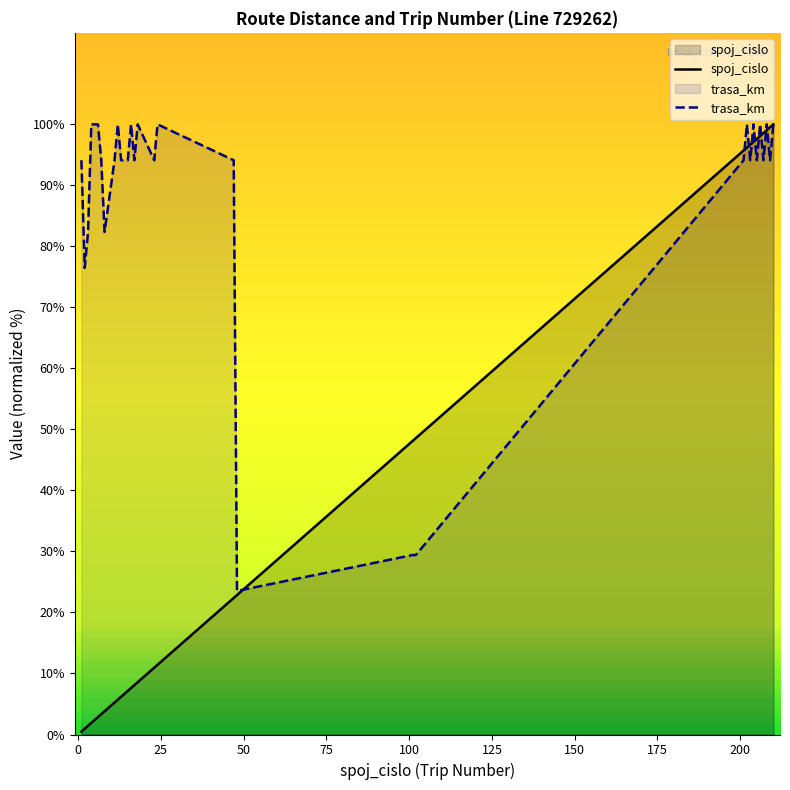

List the series in order of their overall mean, highest first.

trasa_km, spoj_cislo